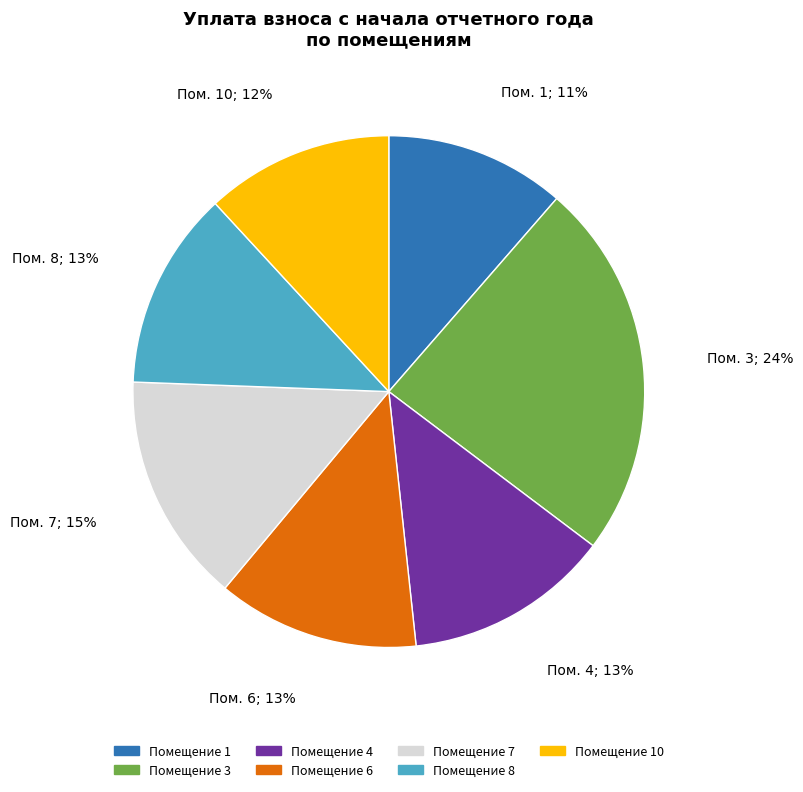

To the nearest percent, what is the average slice percentage?

14%